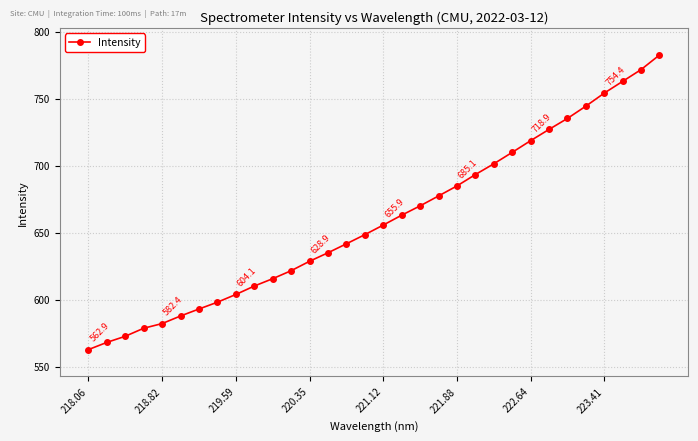

What is the smallest value displayed?

562.9